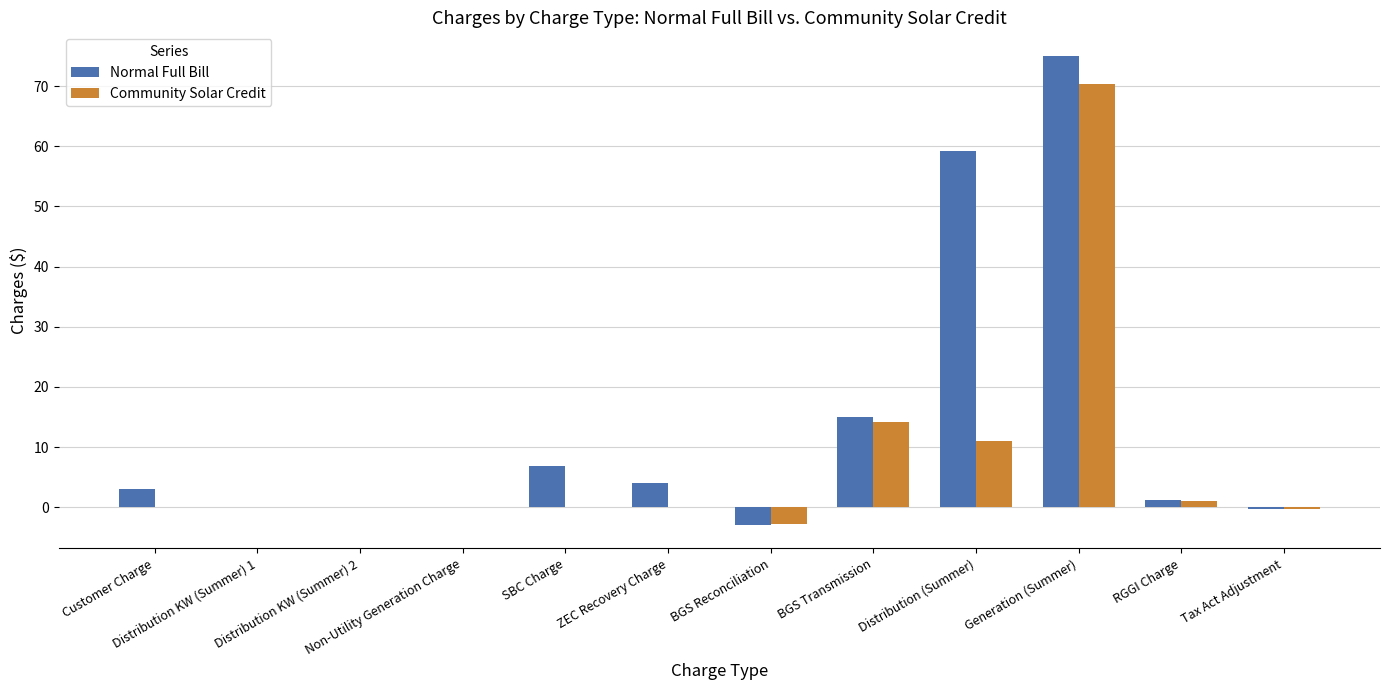

Which series has the largest total across all categories?

Normal Full Bill